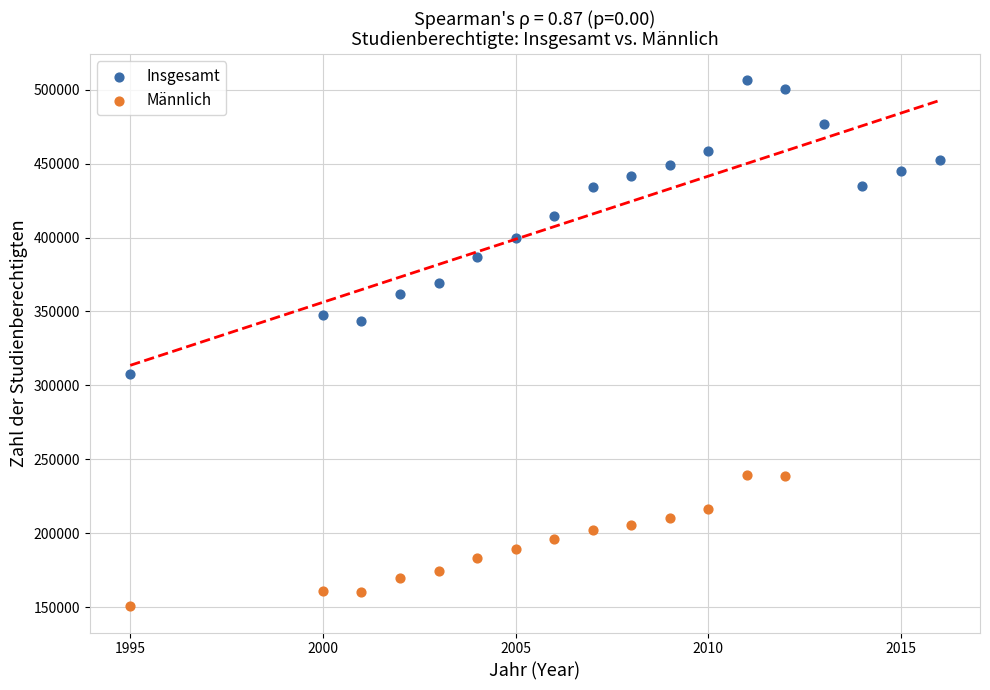

What are all the series names shown in the legend?

Insgesamt, Männlich